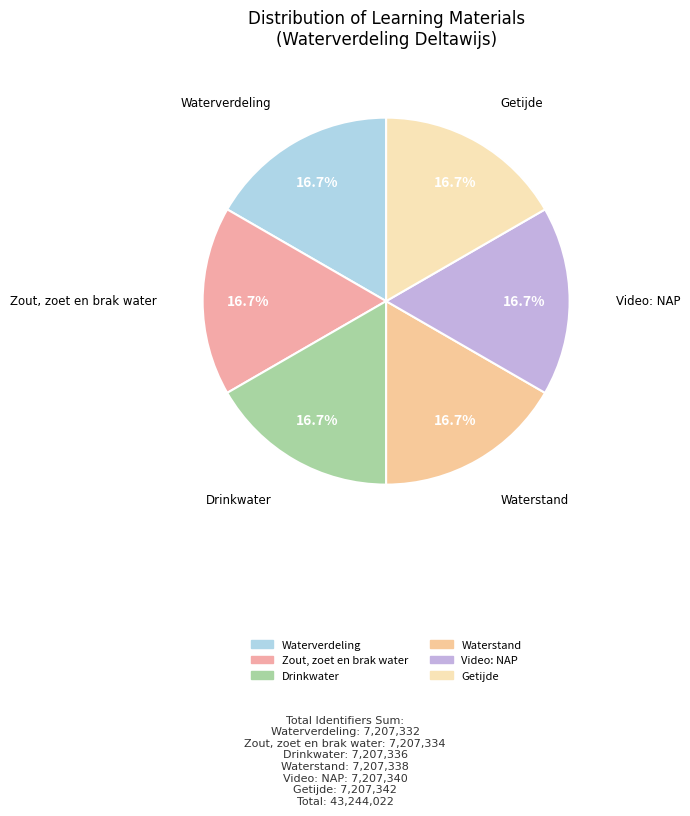

What percentage is the Waterstand slice, to the nearest percent?

17%